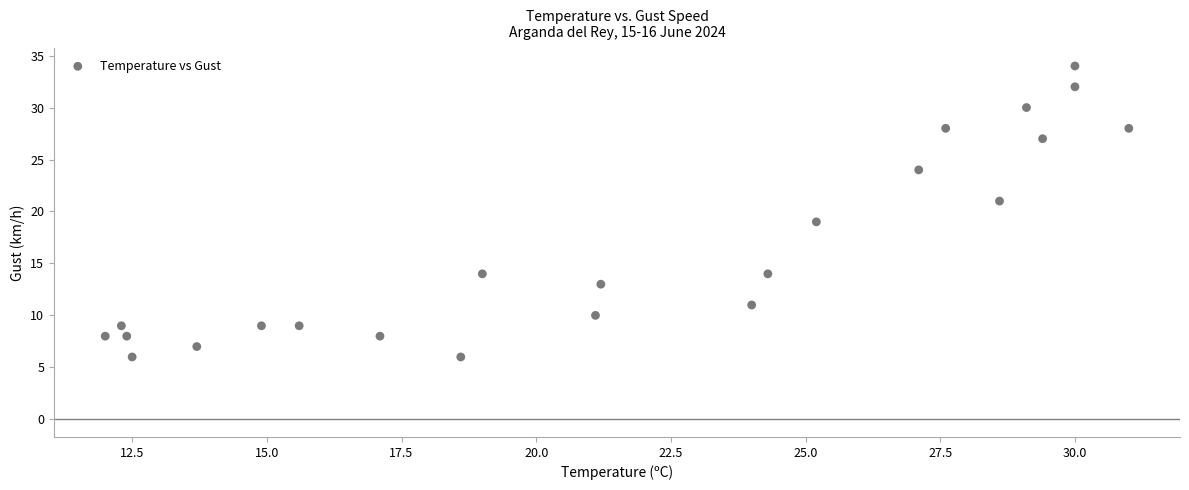

What is the range of Y values (max minus min)?

28